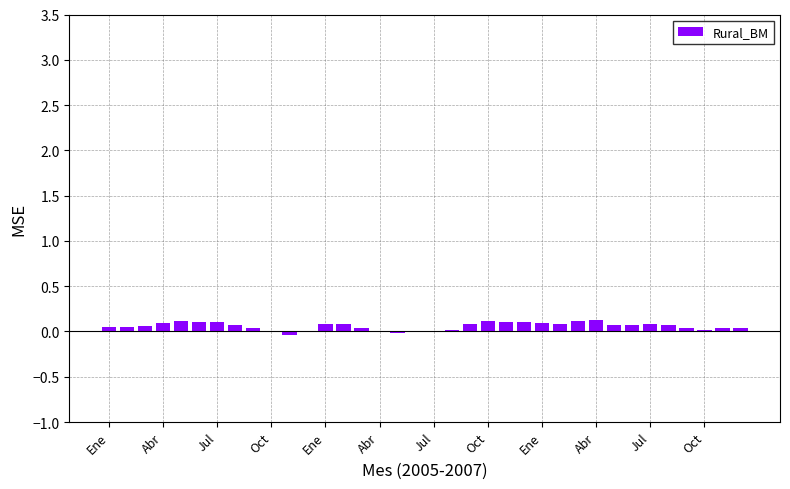

What is the sum of all values?

2.1